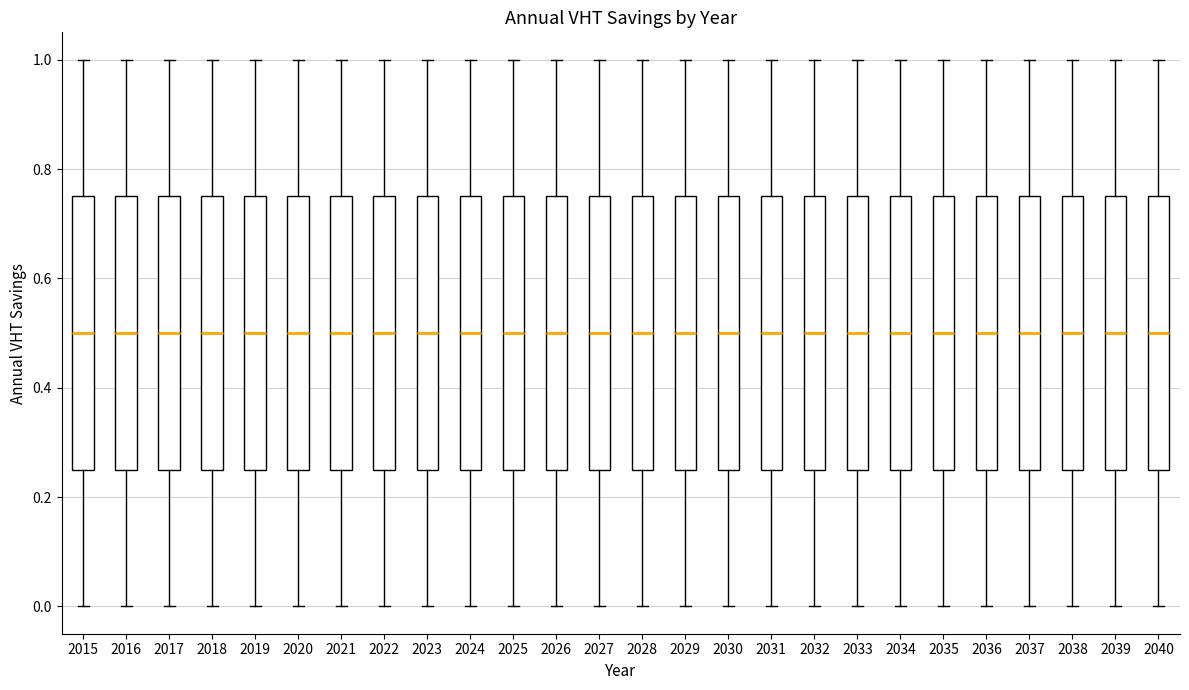

Reading left to right, transcribe this box plot: for each box, give where its median line is, the range the box spans, and where its two whiskers end, as read against the y-axis. The values are not printed on the chart, so give them approximately, as read against the axis.

2015: median 0.50, box 0.26 to 0.76, whiskers 0.00 to 1.00
2016: median 0.50, box 0.26 to 0.76, whiskers 0.00 to 1.00
2017: median 0.50, box 0.26 to 0.76, whiskers 0.00 to 1.00
2018: median 0.50, box 0.26 to 0.76, whiskers 0.00 to 1.00
2019: median 0.50, box 0.26 to 0.76, whiskers 0.00 to 1.00
2020: median 0.50, box 0.26 to 0.76, whiskers 0.00 to 1.00
2021: median 0.50, box 0.26 to 0.76, whiskers 0.00 to 1.00
2022: median 0.50, box 0.26 to 0.76, whiskers 0.00 to 1.00
2023: median 0.50, box 0.26 to 0.76, whiskers 0.00 to 1.00
2024: median 0.50, box 0.26 to 0.76, whiskers 0.00 to 1.00
2025: median 0.50, box 0.26 to 0.76, whiskers 0.00 to 1.00
2026: median 0.50, box 0.26 to 0.76, whiskers 0.00 to 1.00
2027: median 0.50, box 0.26 to 0.76, whiskers 0.00 to 1.00
2028: median 0.50, box 0.26 to 0.76, whiskers 0.00 to 1.00
2029: median 0.50, box 0.26 to 0.76, whiskers 0.00 to 1.00
2030: median 0.50, box 0.26 to 0.76, whiskers 0.00 to 1.00
2031: median 0.50, box 0.26 to 0.76, whiskers 0.00 to 1.00
2032: median 0.50, box 0.26 to 0.76, whiskers 0.00 to 1.00
2033: median 0.50, box 0.26 to 0.76, whiskers 0.00 to 1.00
2034: median 0.50, box 0.26 to 0.76, whiskers 0.00 to 1.00
2035: median 0.50, box 0.26 to 0.76, whiskers 0.00 to 1.00
2036: median 0.50, box 0.26 to 0.76, whiskers 0.00 to 1.00
2037: median 0.50, box 0.26 to 0.76, whiskers 0.00 to 1.00
2038: median 0.50, box 0.26 to 0.76, whiskers 0.00 to 1.00
2039: median 0.50, box 0.26 to 0.76, whiskers 0.00 to 1.00
2040: median 0.50, box 0.26 to 0.76, whiskers 0.00 to 1.00